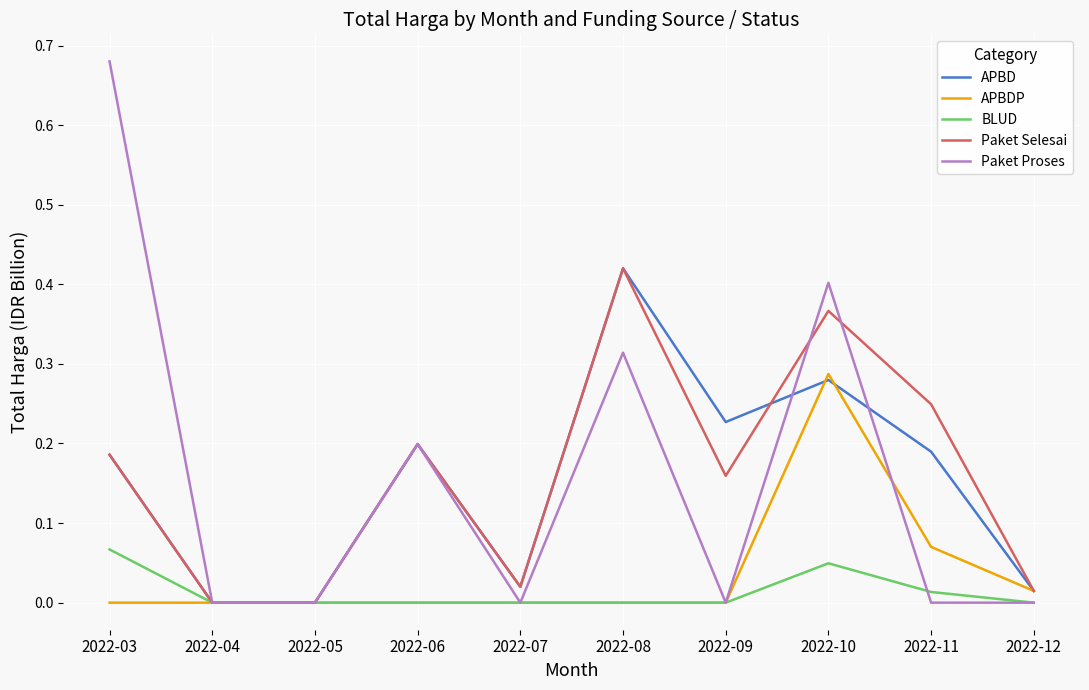

What is the total value across all series at 2022-08?

1.2